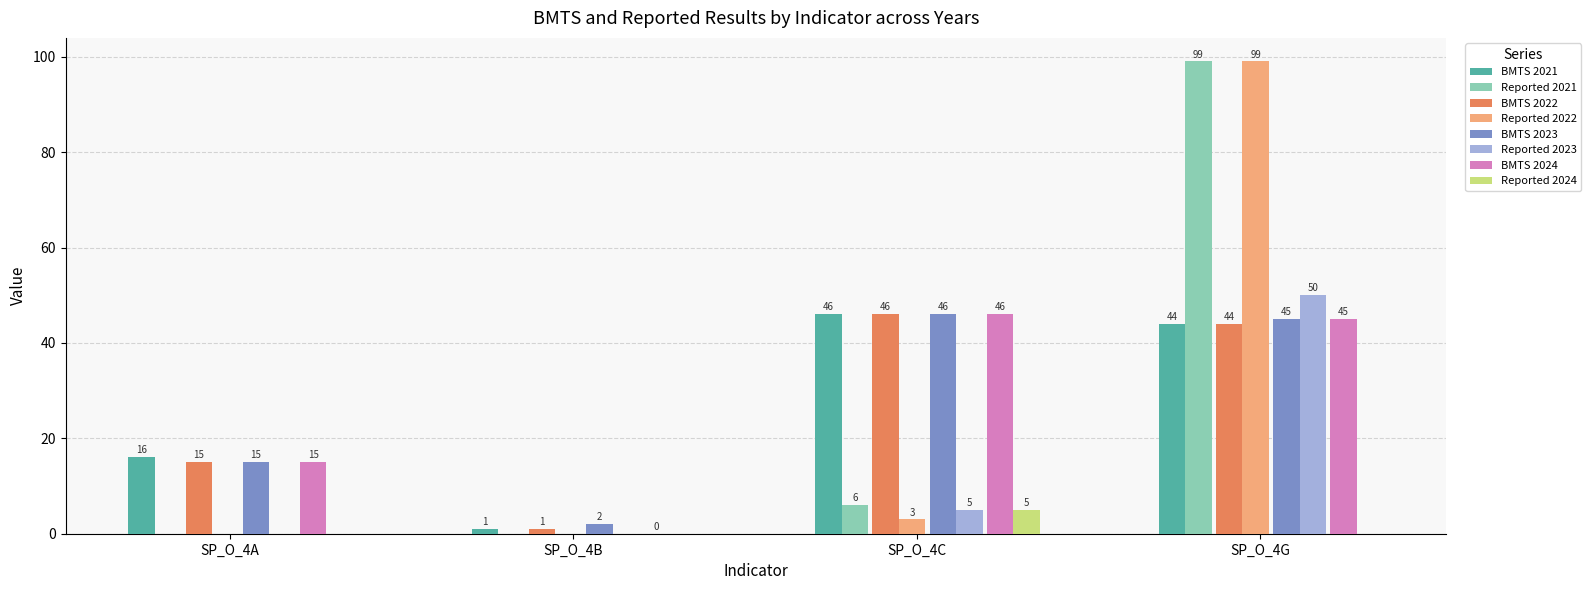

Rank the series at SP_O_4B 2022 from highest to lowest value.

BMTS, REPORTED RESULT